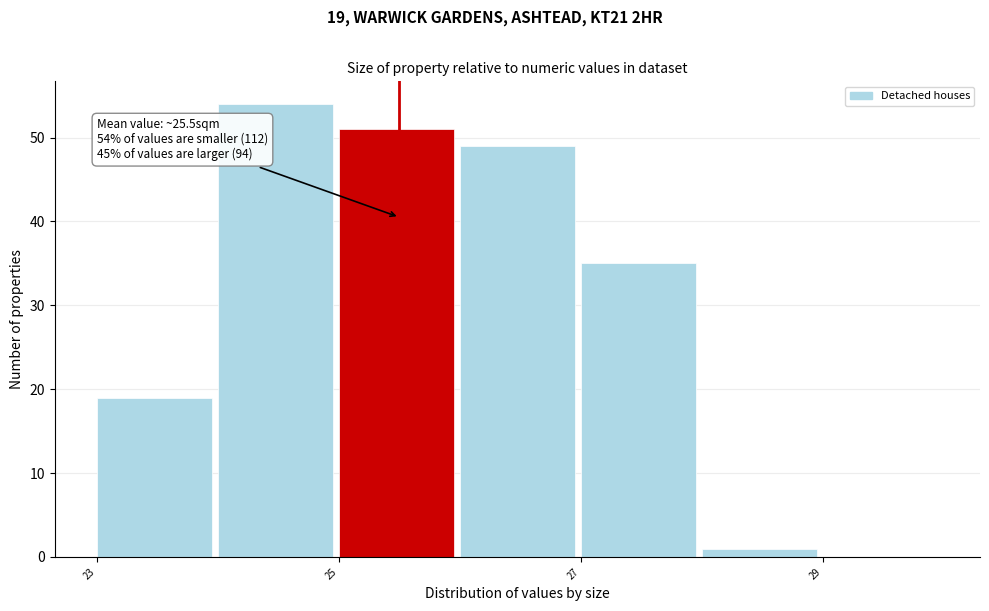

Over which range of the x-axis is the bar tallest?

24 to 25